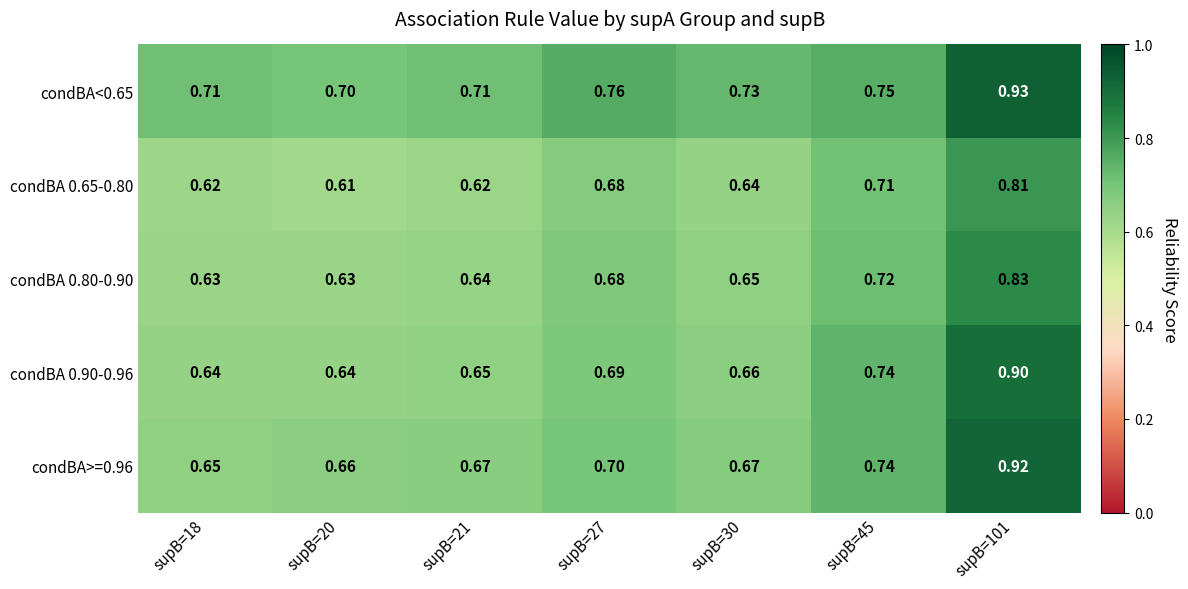

At how many categories does at least one series exceed 0?

7